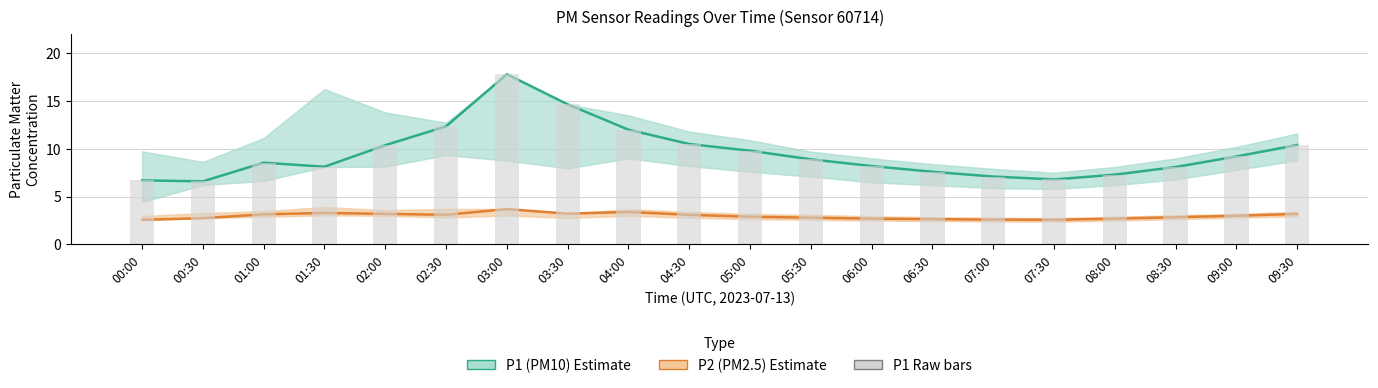

What is the label of the 2nd bar from the left?

00:30